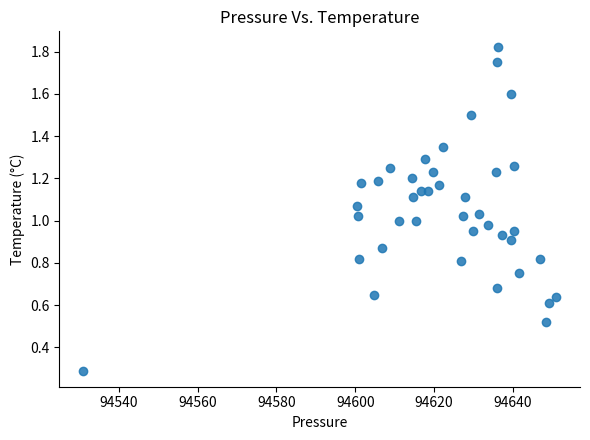

What is the range of Y values (max minus min)?

1.5